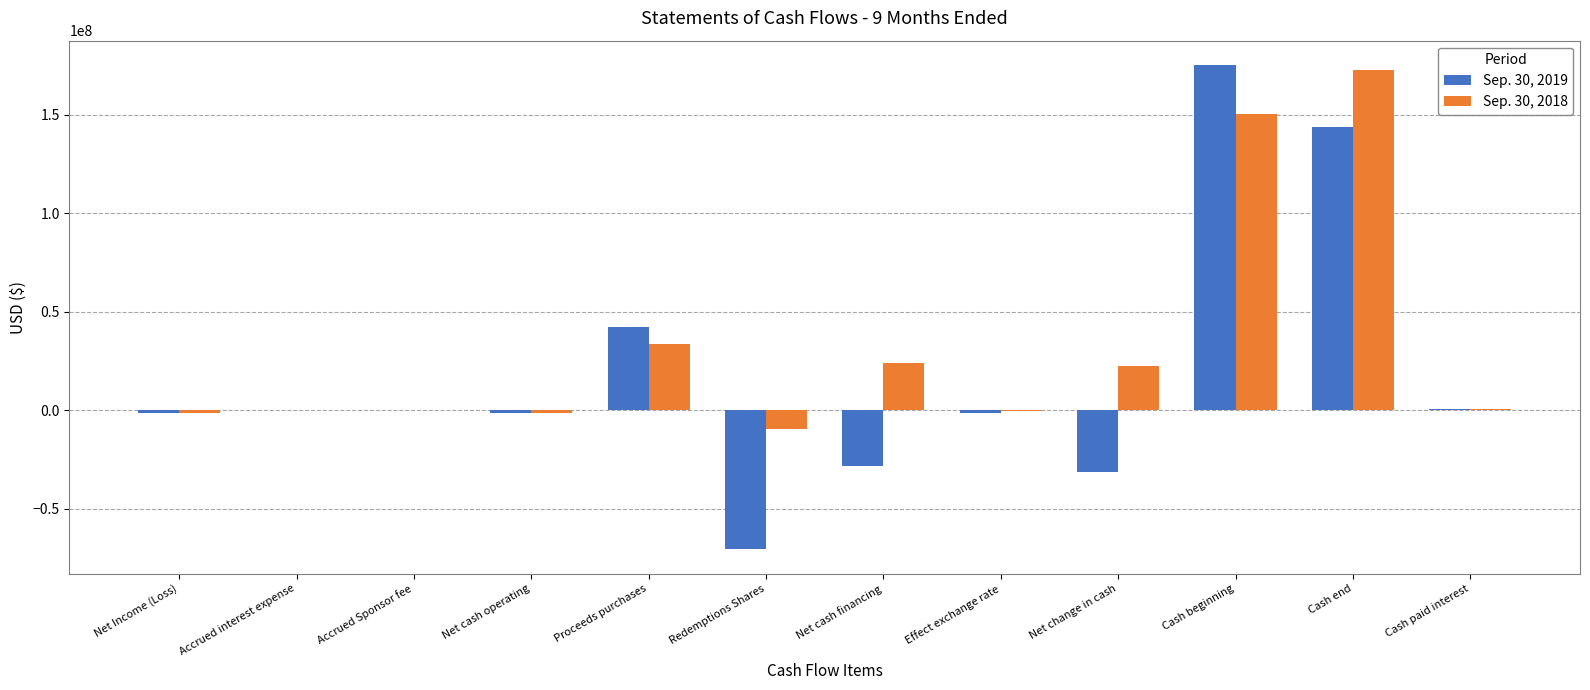

The Sep. 30, 2019 series shows 79443592 at Cash beginning. True or false?

False